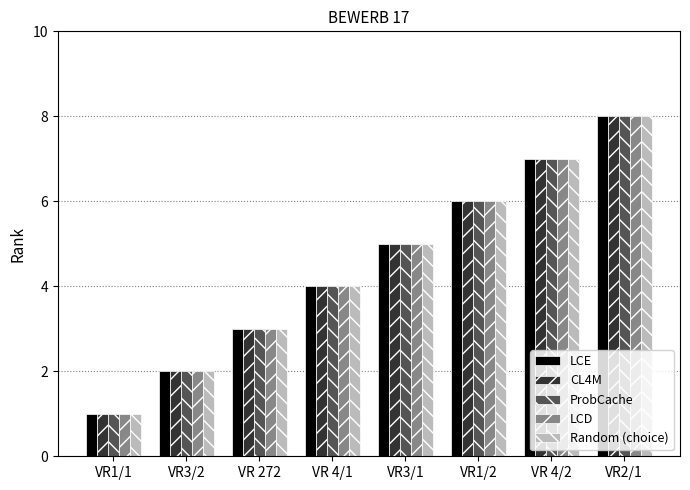

The value of LCE at VR1/2 is 1. True or false?

False